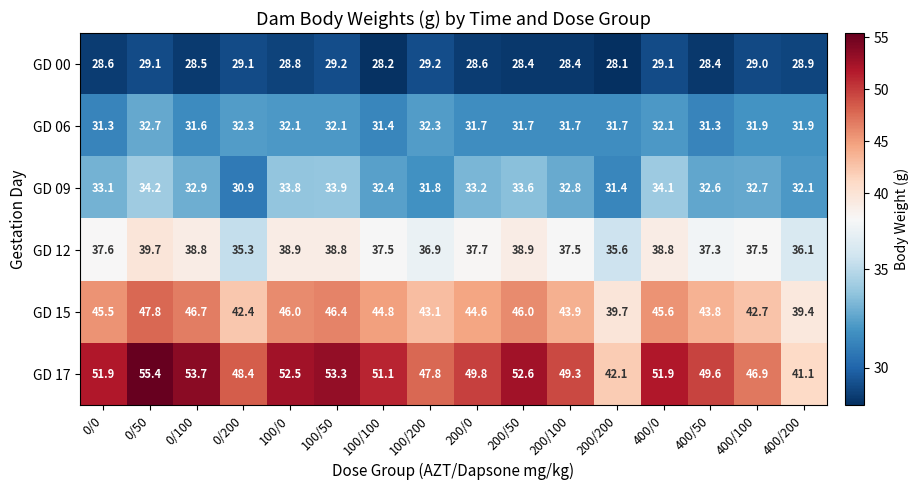

What is the difference between the highest and lowest values at 0/50?

26.3